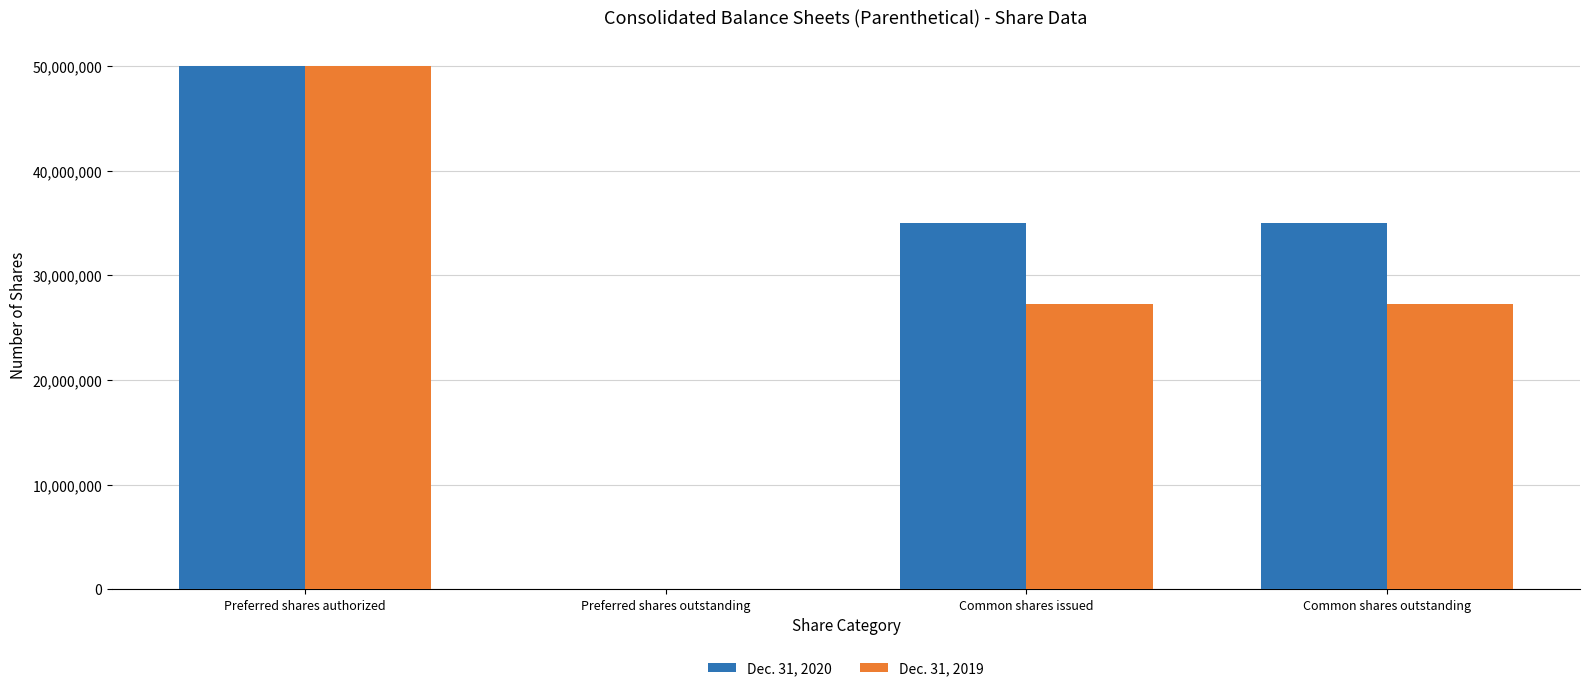

At which label does Dec. 31, 2020 reach its peak?

Preferred shares authorized